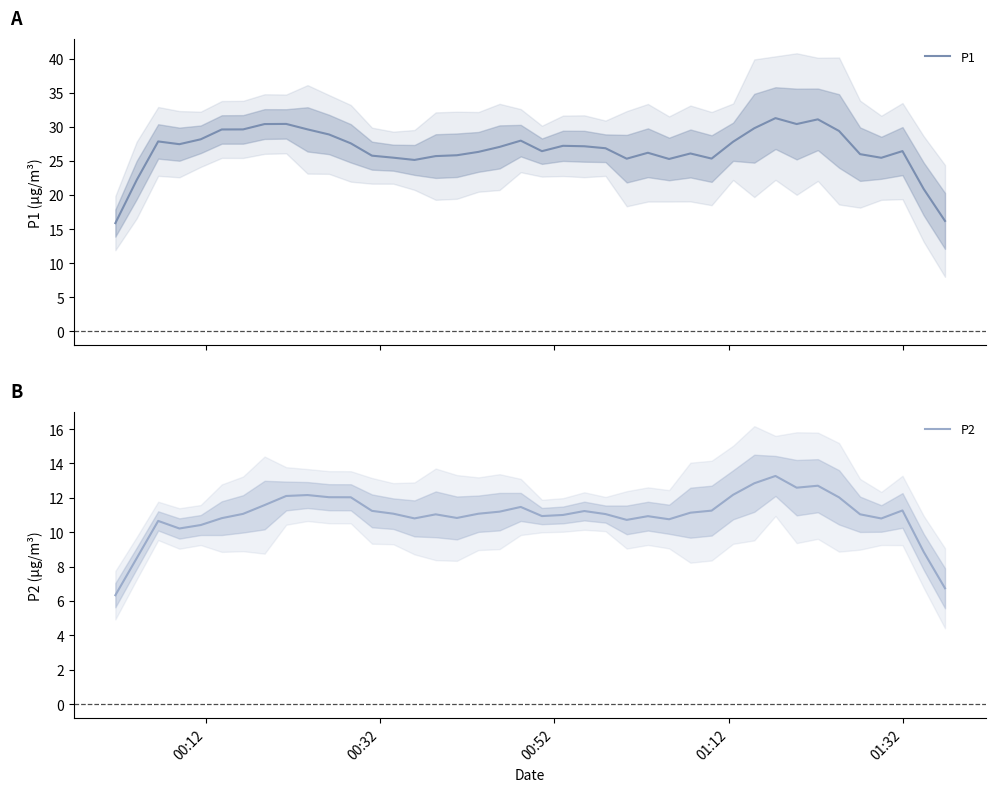

How many lines are shown in the chart?

2